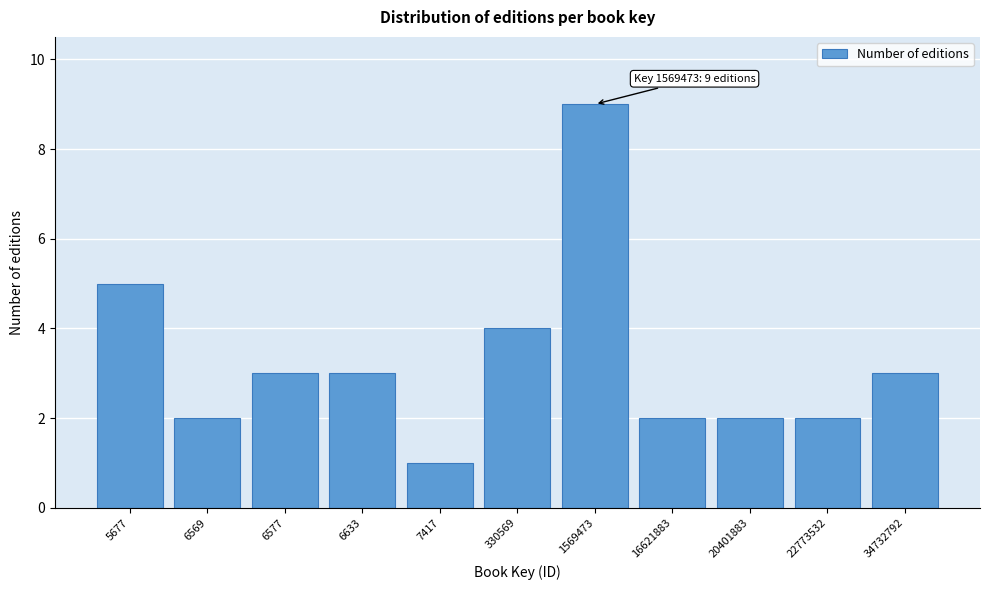

Reading left to right, what are all the values shown in this chart?

5	2	3	3	1	4	9	2	2	2	3